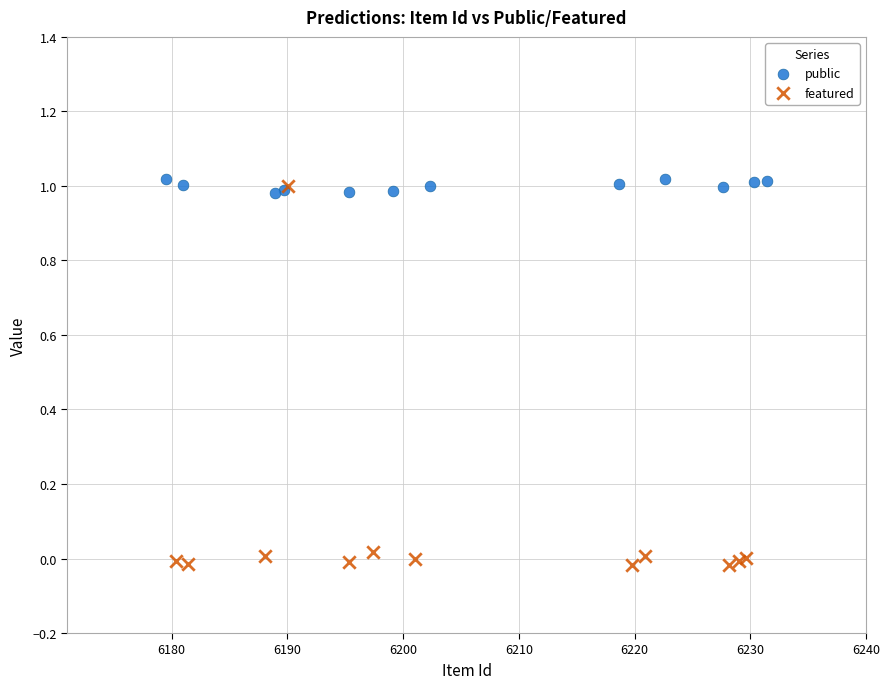

Which series has the widest spread of Y values?

featured